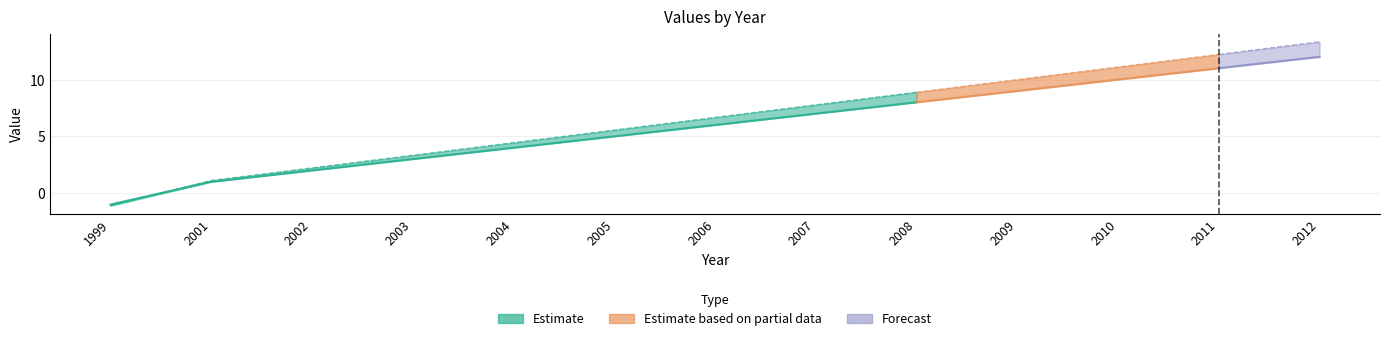

What is the difference between the highest and lowest values at 2007?

0.8